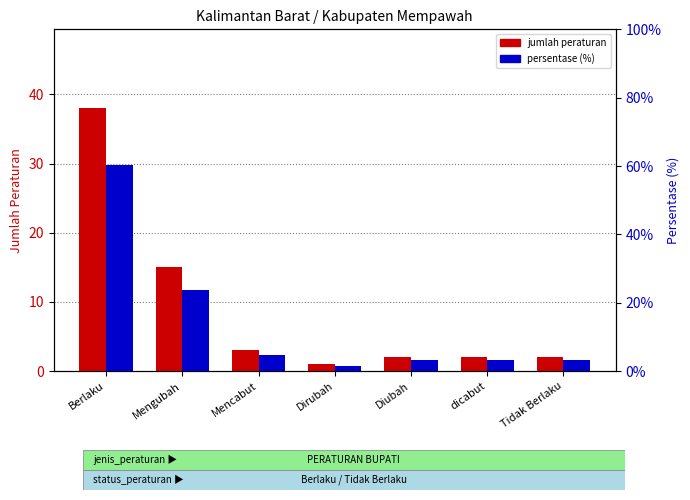

Reading left to right, list all the values displayed in this chart.

jumlah peraturan: Berlaku=38.0	Mengubah=15.0	Mencabut=3.0	Dirubah=1.0	Diubah=2.0	dicabut=2.0	Tidak Berlaku=2.0
persentase (%): Berlaku=60.3	Mengubah=23.8	Mencabut=4.8	Dirubah=1.6	Diubah=3.2	dicabut=3.2	Tidak Berlaku=3.2